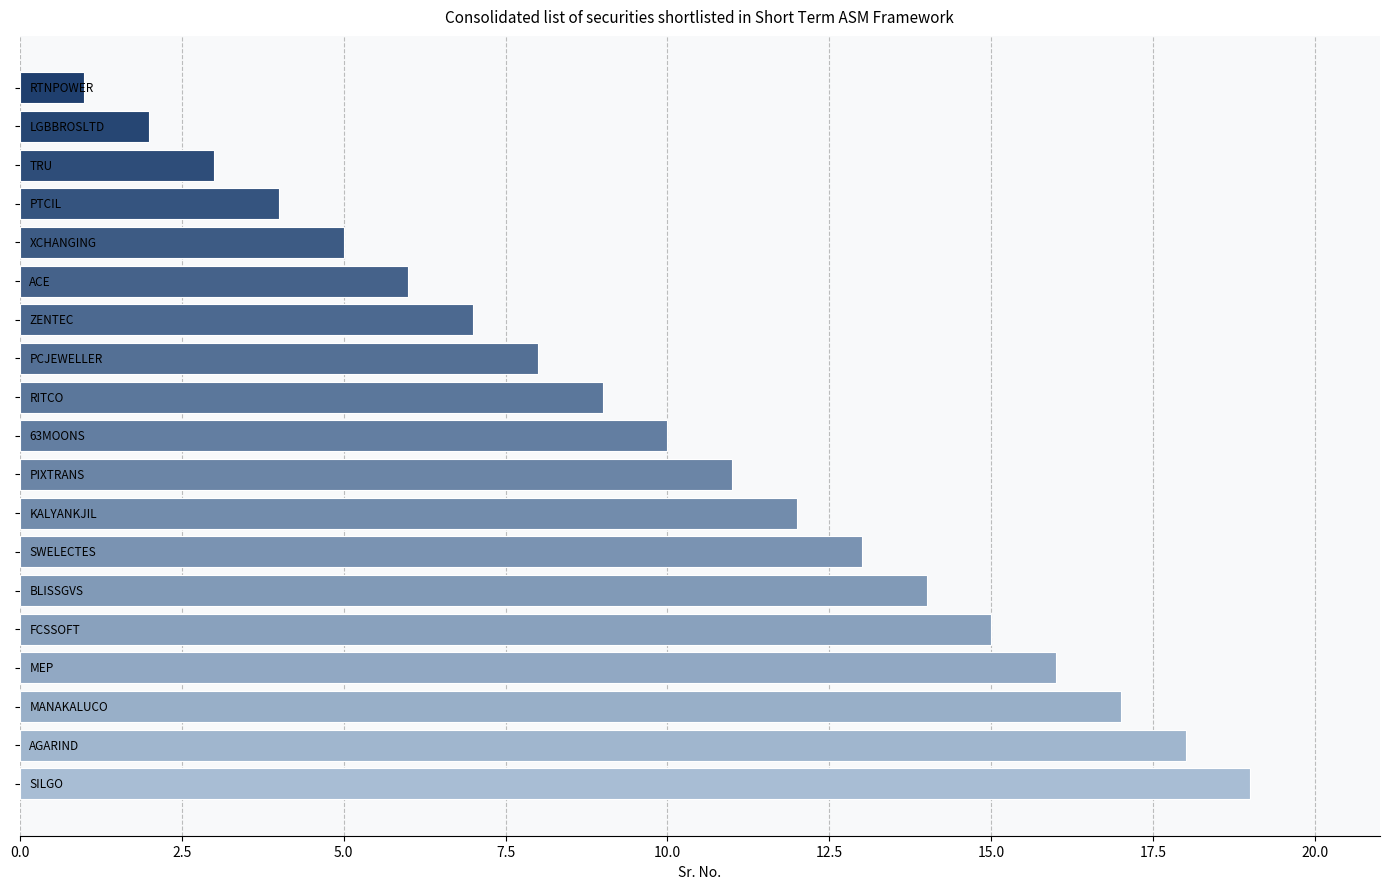

Count the number of categories in the chart.

19